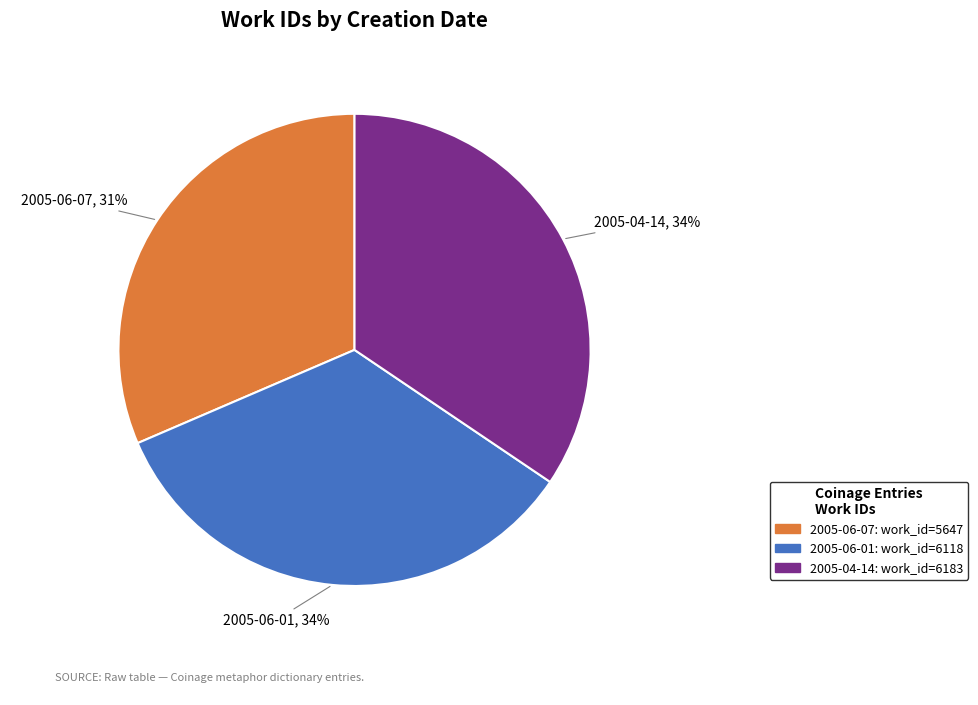

Is there a majority slice in this chart?

No